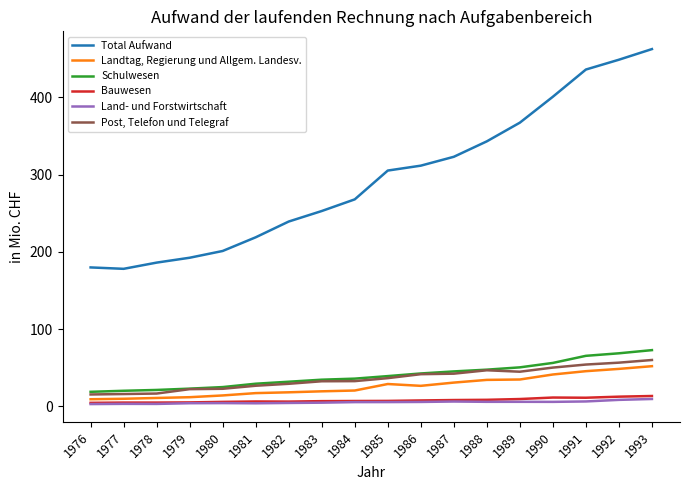

True or false: Schulwesen and Total Aufwand cross at least once.

False